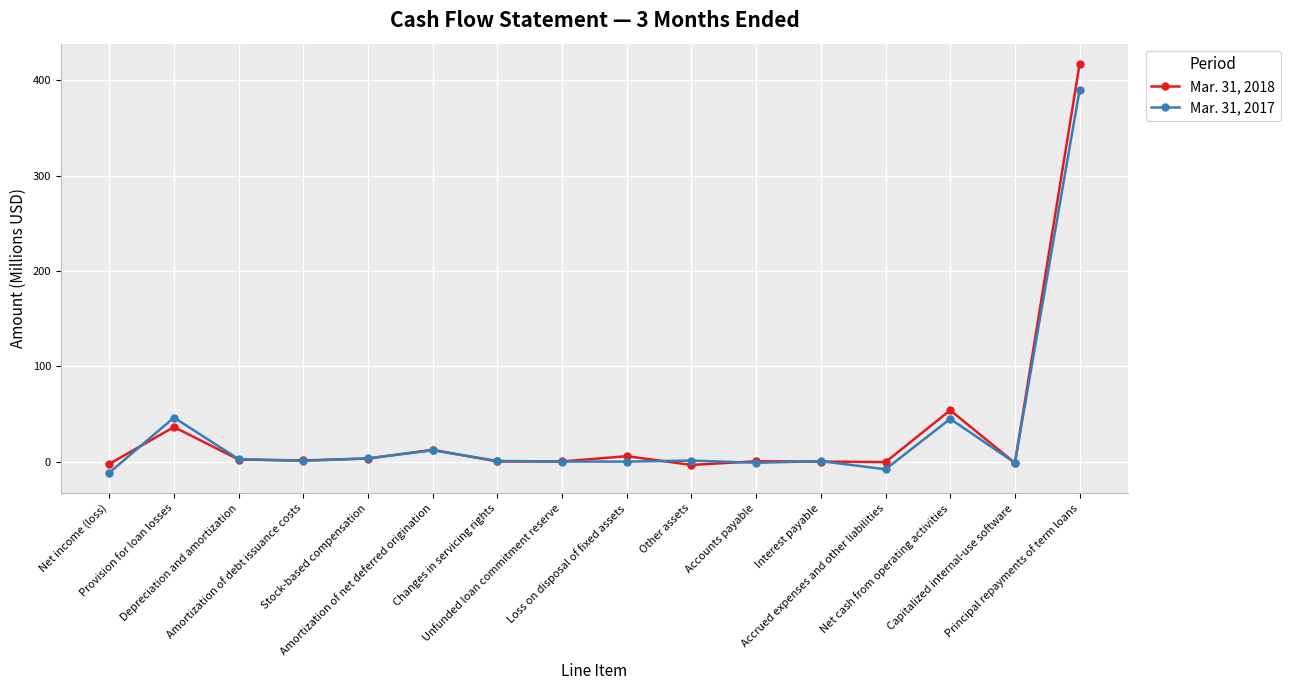

What is the label of the 6th point from the left?

Amortization of net deferred origination